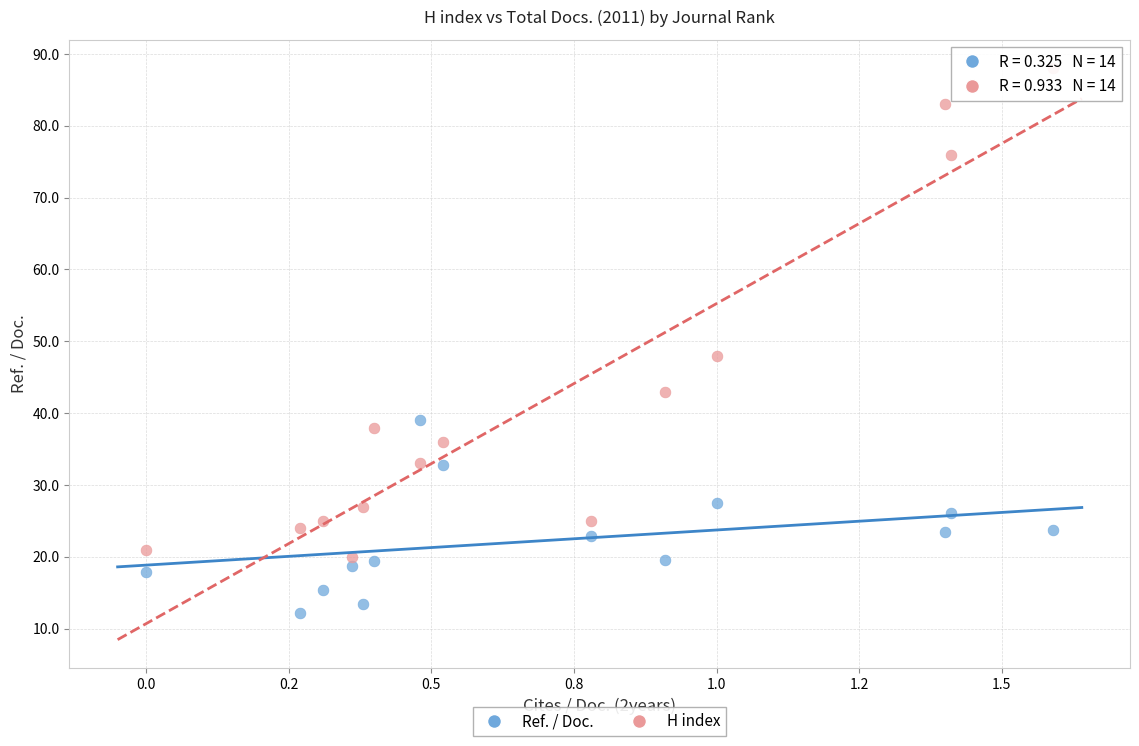

Across all series, what Y value is closest to 50?

48.0